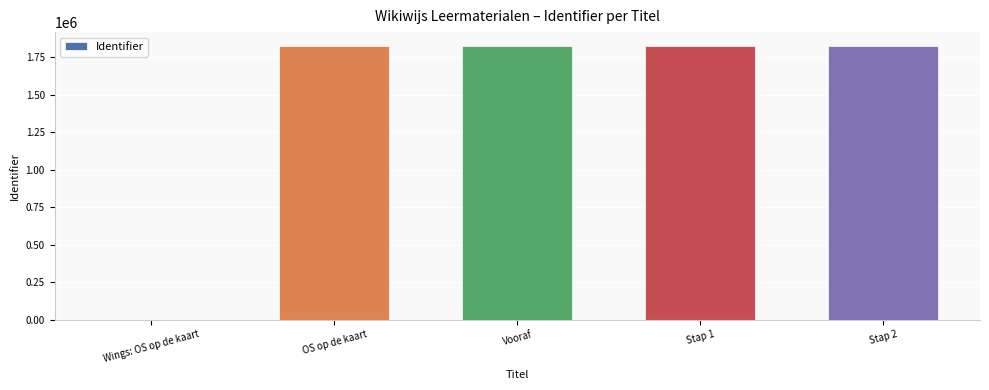

Does the chart contain stacked bars?

No